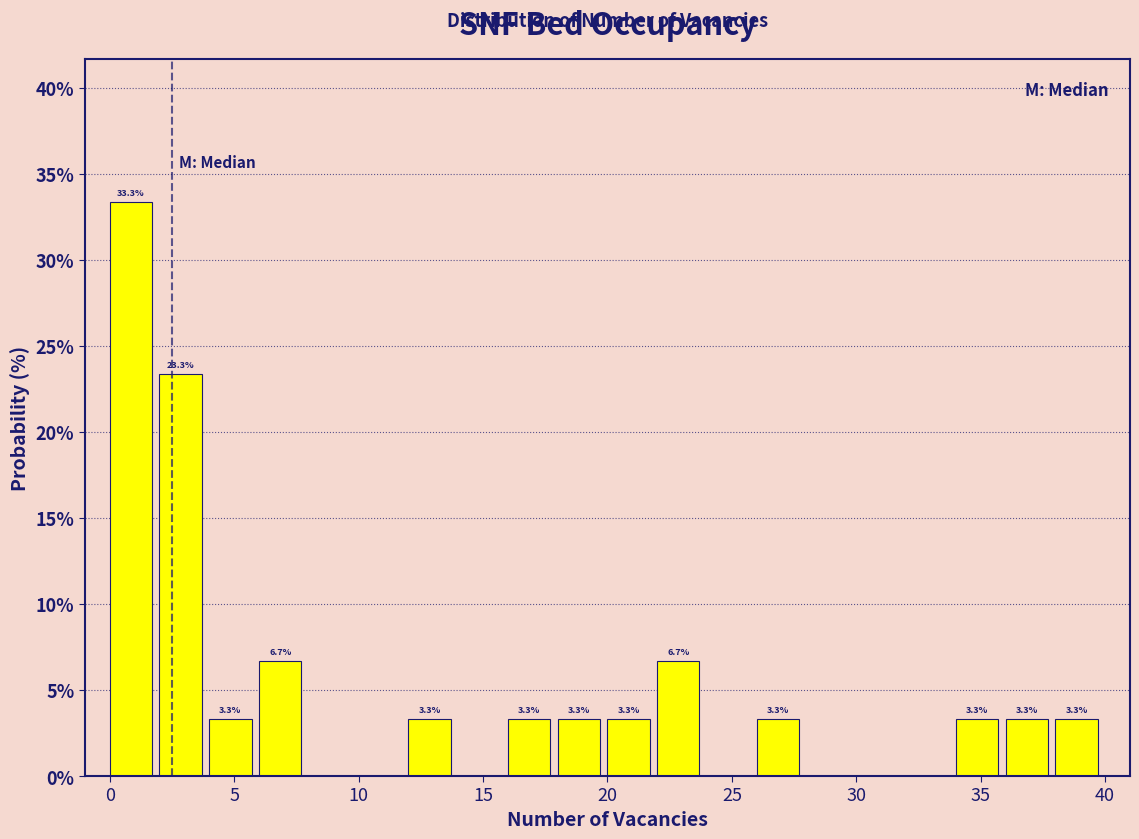

Which range on the x-axis has the tallest bar?

0 to 2